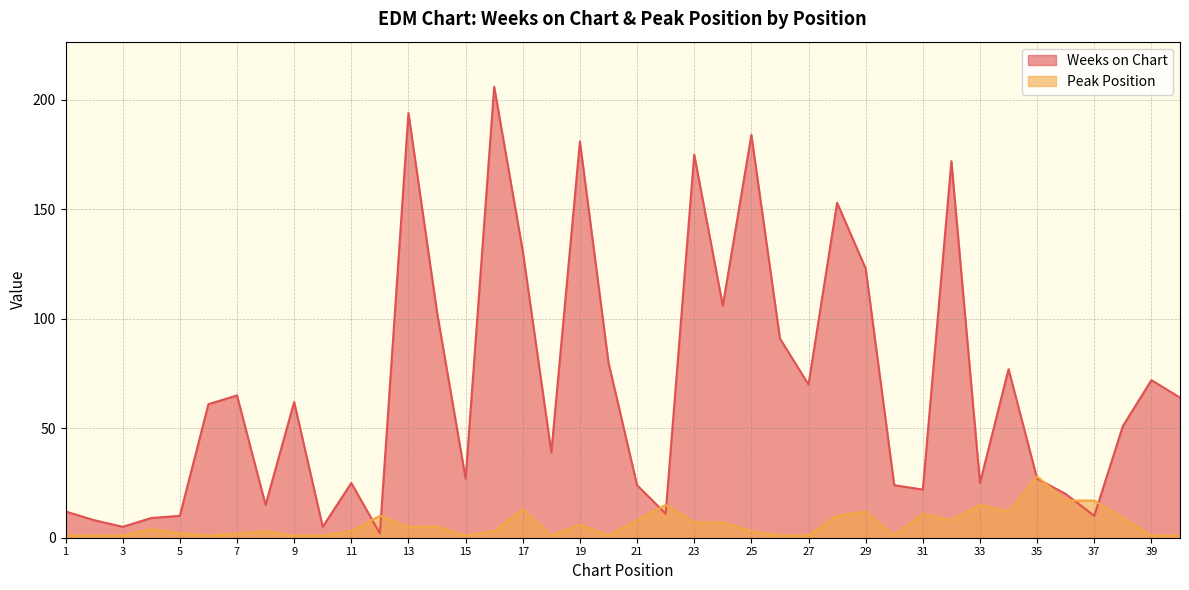

Is it true that Peak Position equals 1 at 20?

True